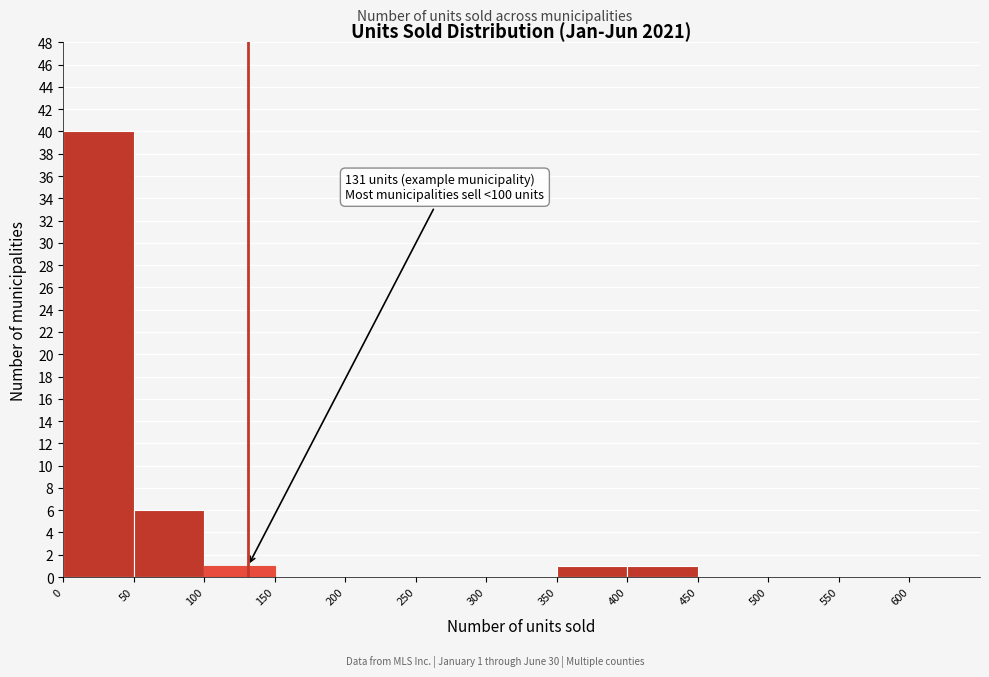

Over which range of the x-axis is the bar tallest?

0 to 50